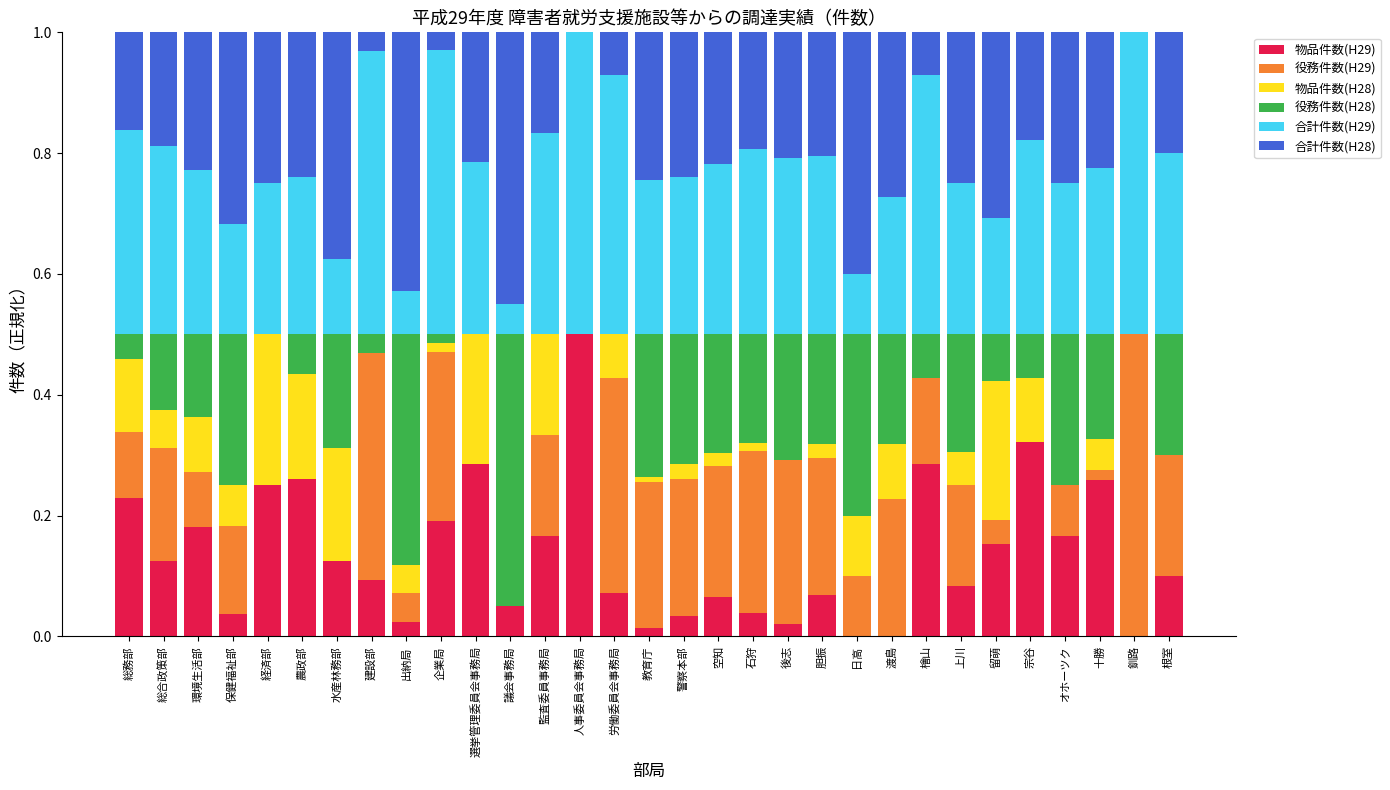

At which label does 物品件数(H29) reach its peak?

人事委員会事務局